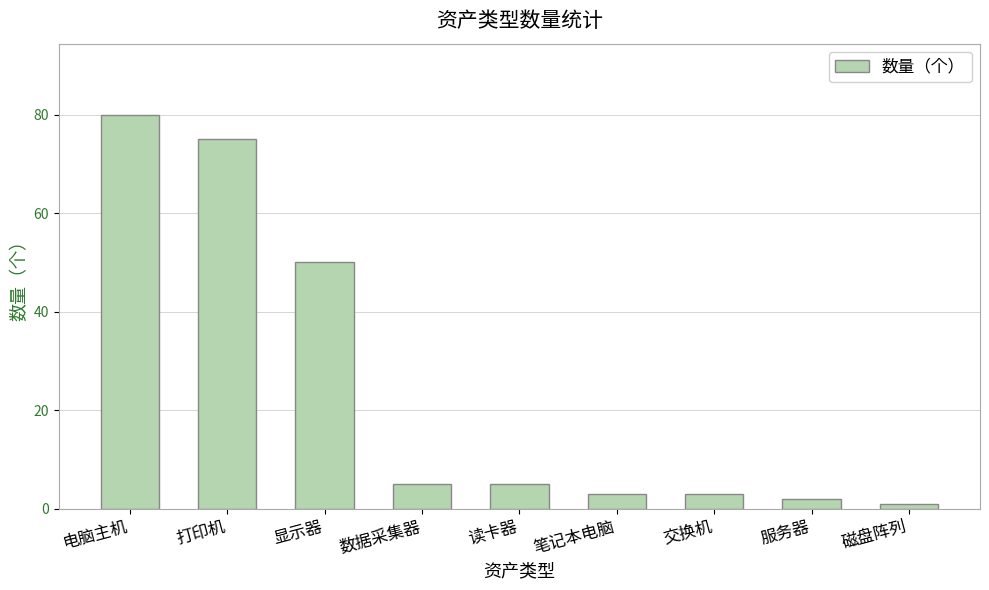

What position from the right is 显示器?

7